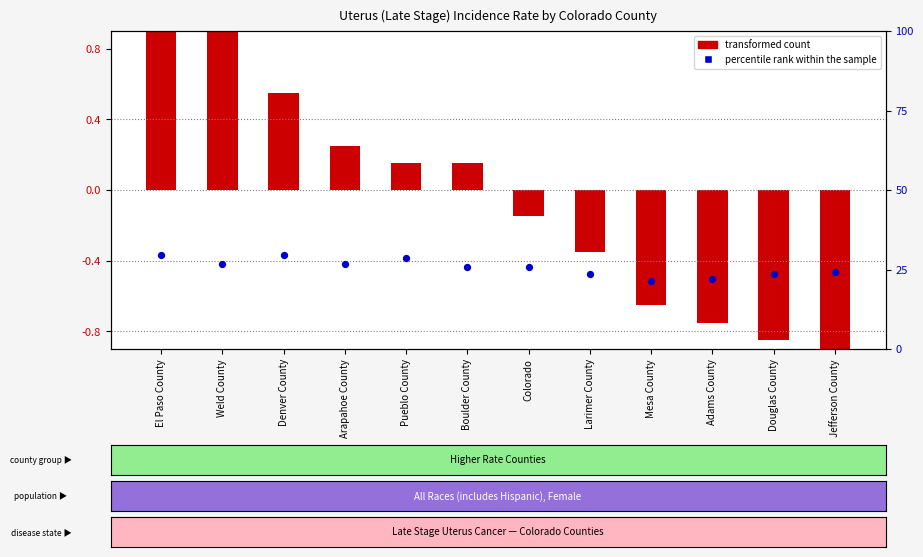

Which series has the largest total across all categories?

percentile rank within the sample